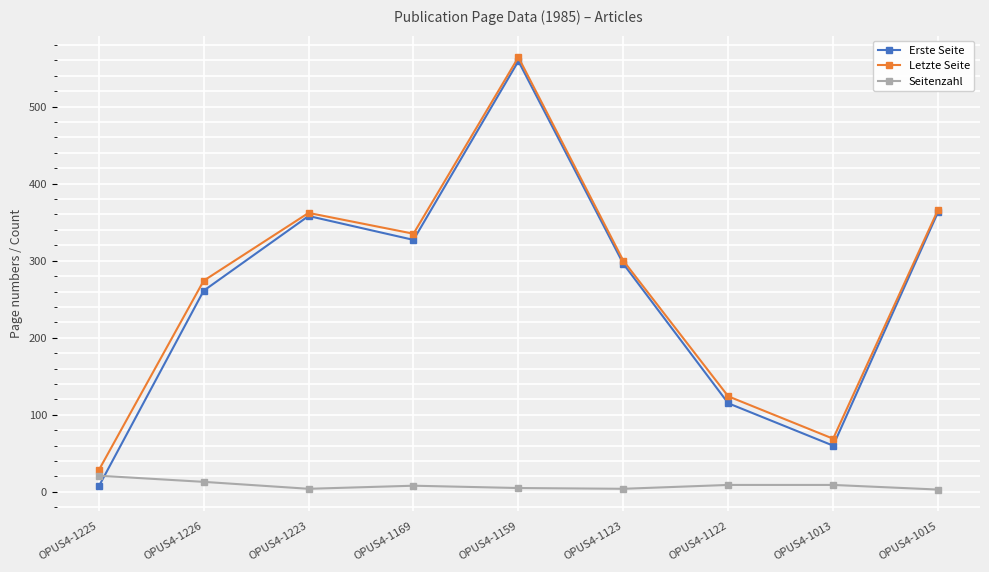

What are all the series names shown in the legend?

Erste Seite, Letzte Seite, Seitenzahl